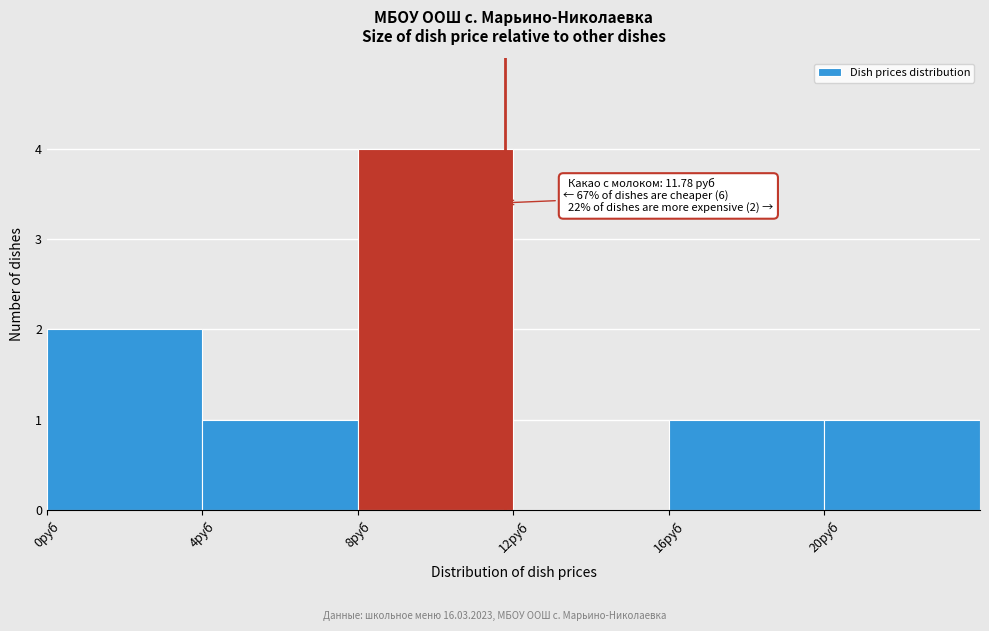

Which range on the x-axis has the tallest bar?

8 to 12